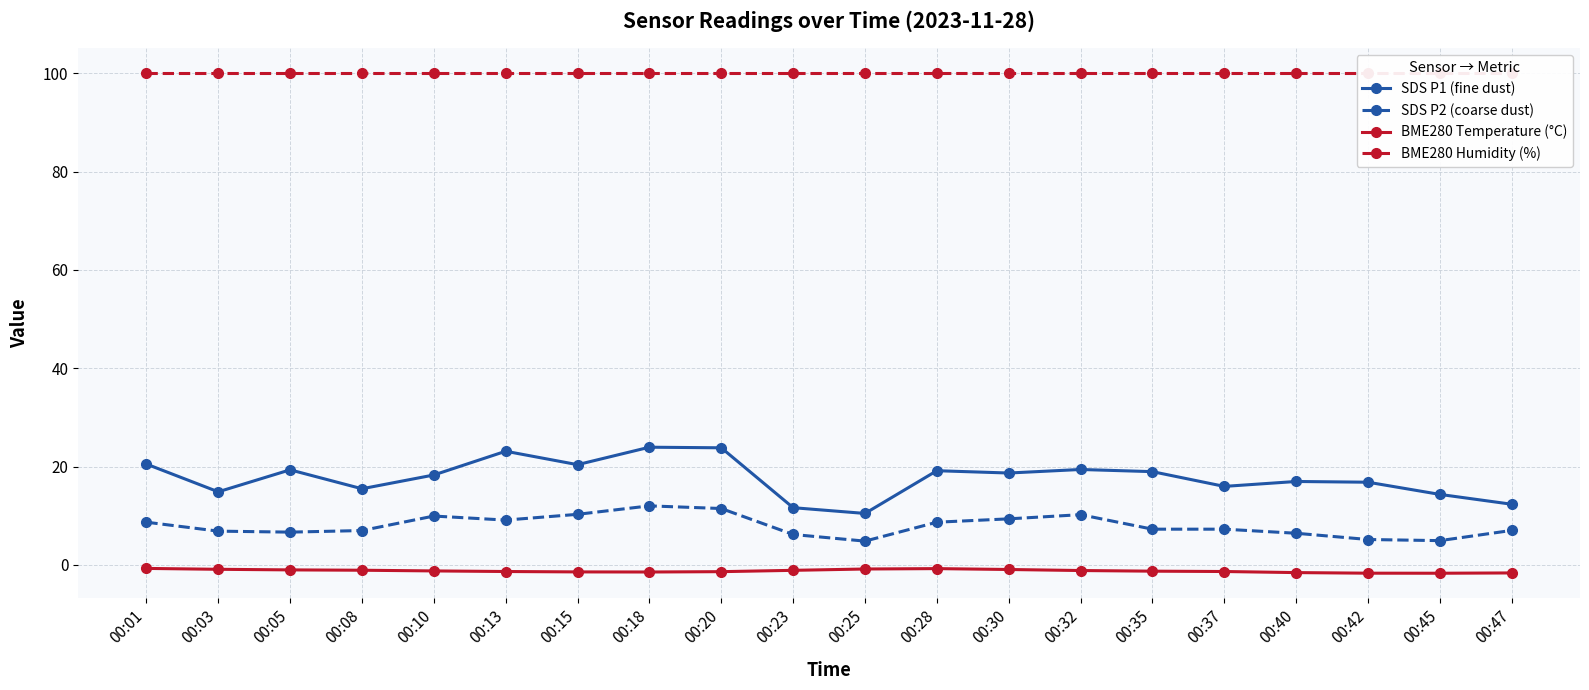

At how many categories does at least one series exceed 59?

20